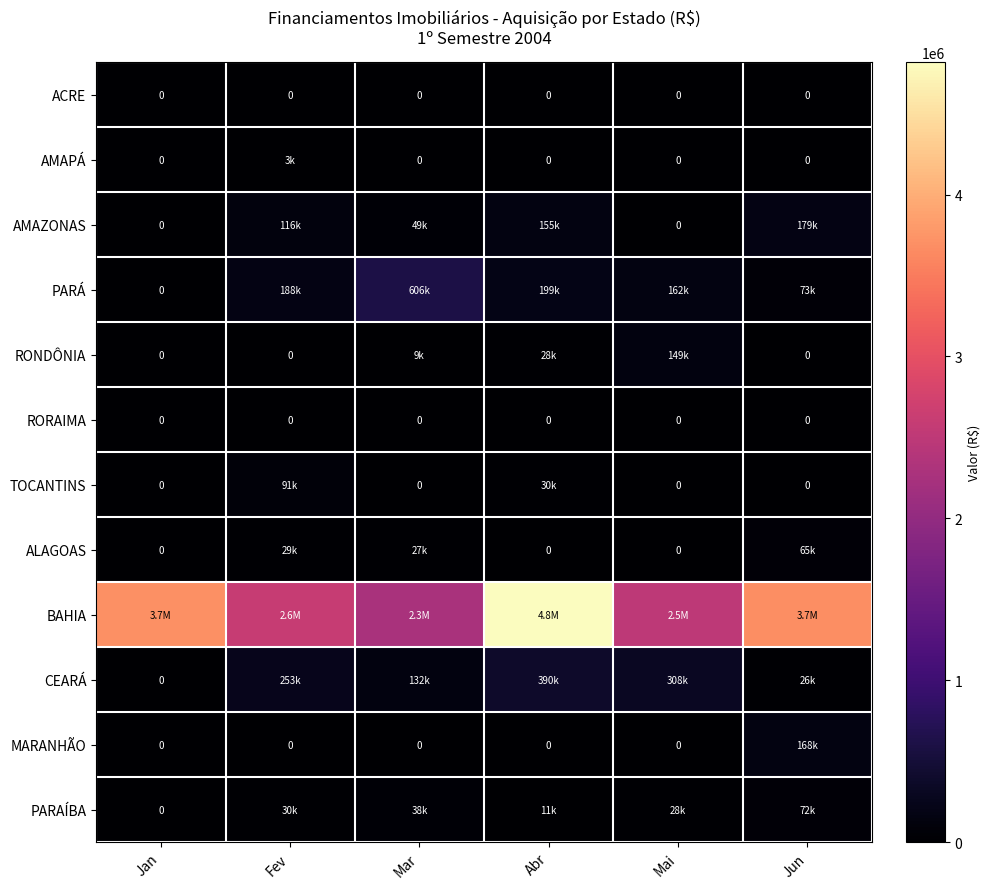

How many series are shown in this chart?

12